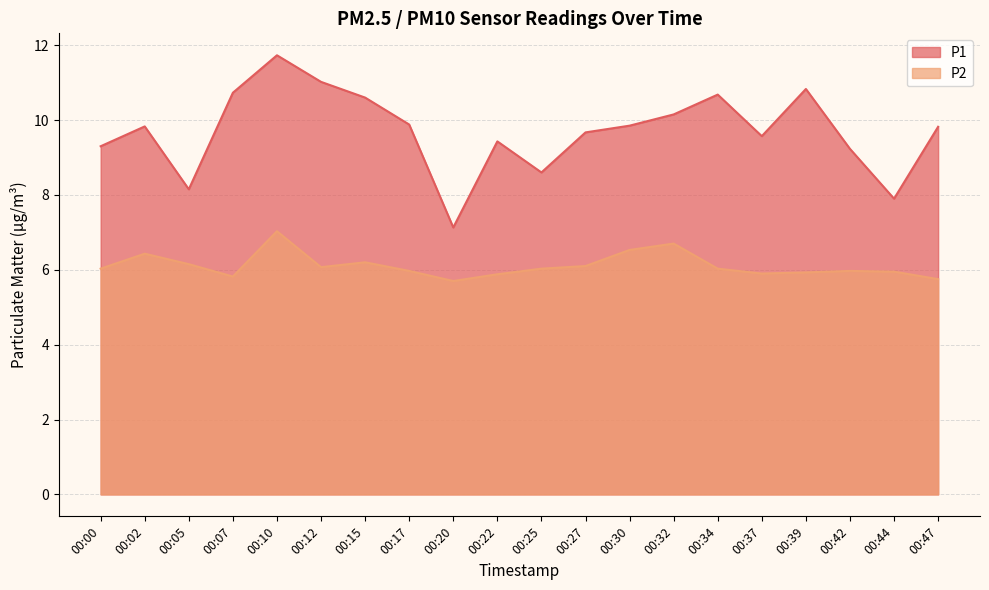

Is the value of P2 at 00:39 greater than the value of P1 at 00:07?

No